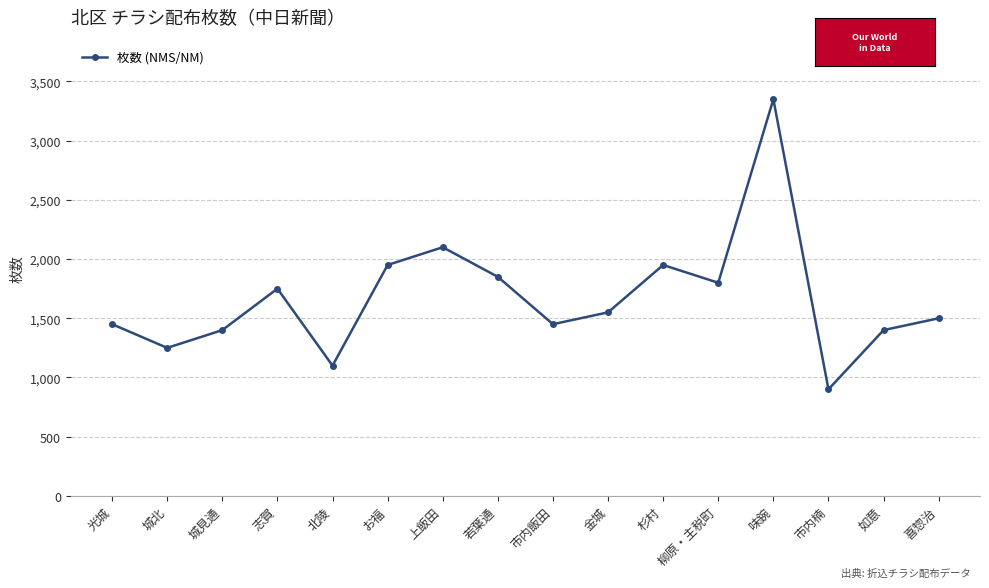

Reading left to right, what are all the values shown in this chart?

1450	1250	1400	1750	1100	1950	2100	1850	1450	1550	1950	1800	3350	900	1400	1500